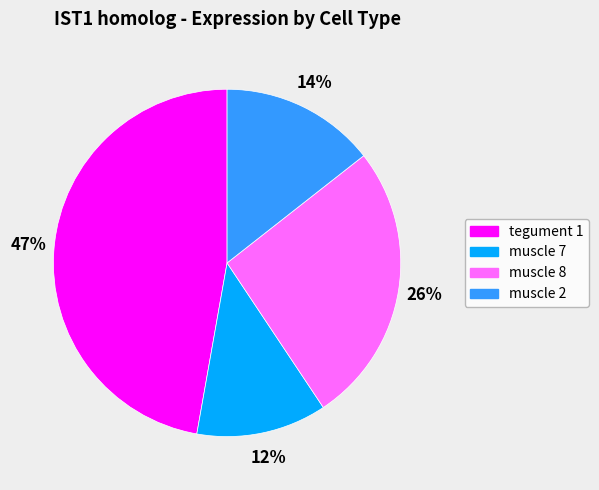

To the nearest percent, what portion does muscle 2 represent?

14%